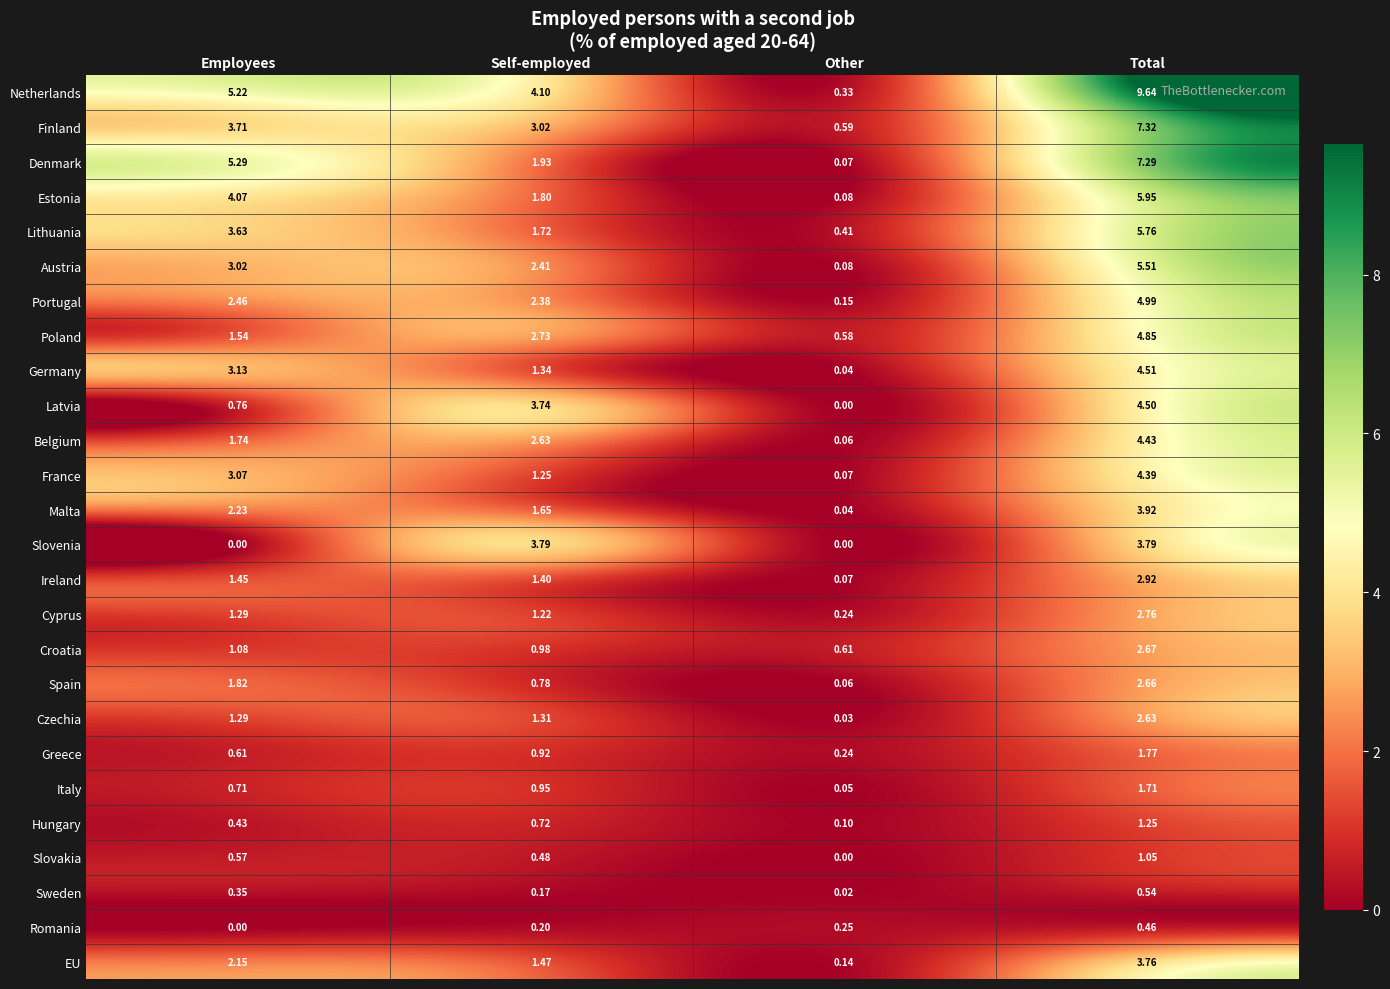

At Self-employed, list the series in order from largest to smallest.

Netherlands, Slovenia, Latvia, Finland, Poland, Belgium, Austria, Portugal, Denmark, Estonia, Lithuania, Malta, EU, Ireland, Germany, Czechia, France, Cyprus, Croatia, Italy, Greece, Spain, Hungary, Slovakia, Romania, Sweden